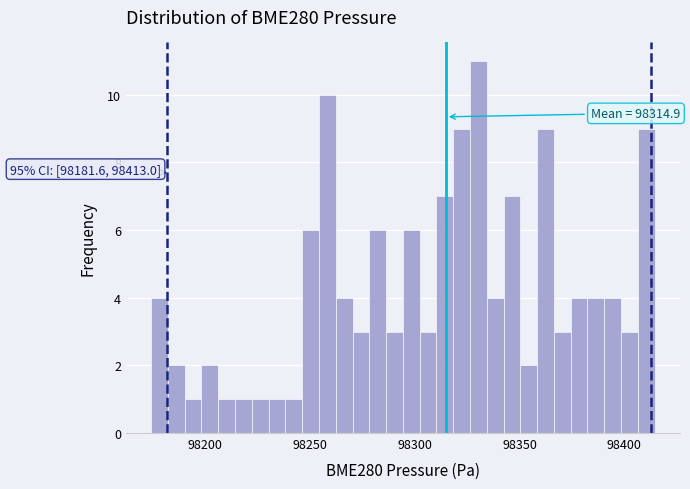

Around what value on the x-axis is the tallest bar? Give the approximate position of its centre, as read against the axis.

98330